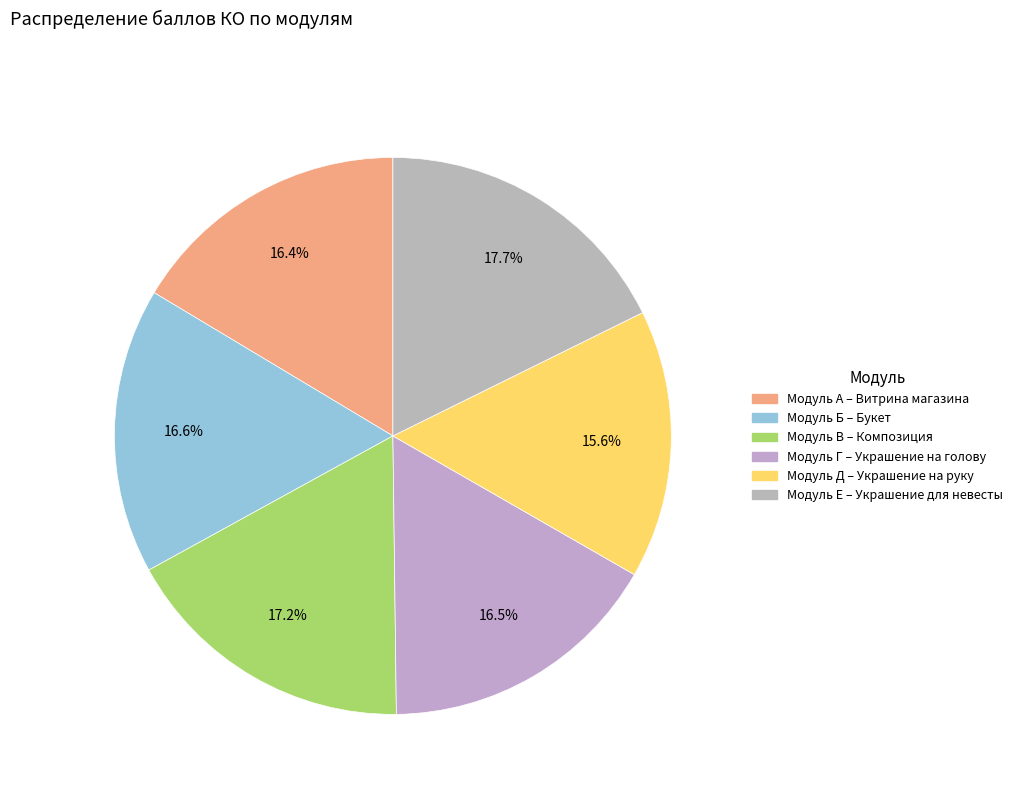

To the nearest percent, what is the average slice percentage?

17%